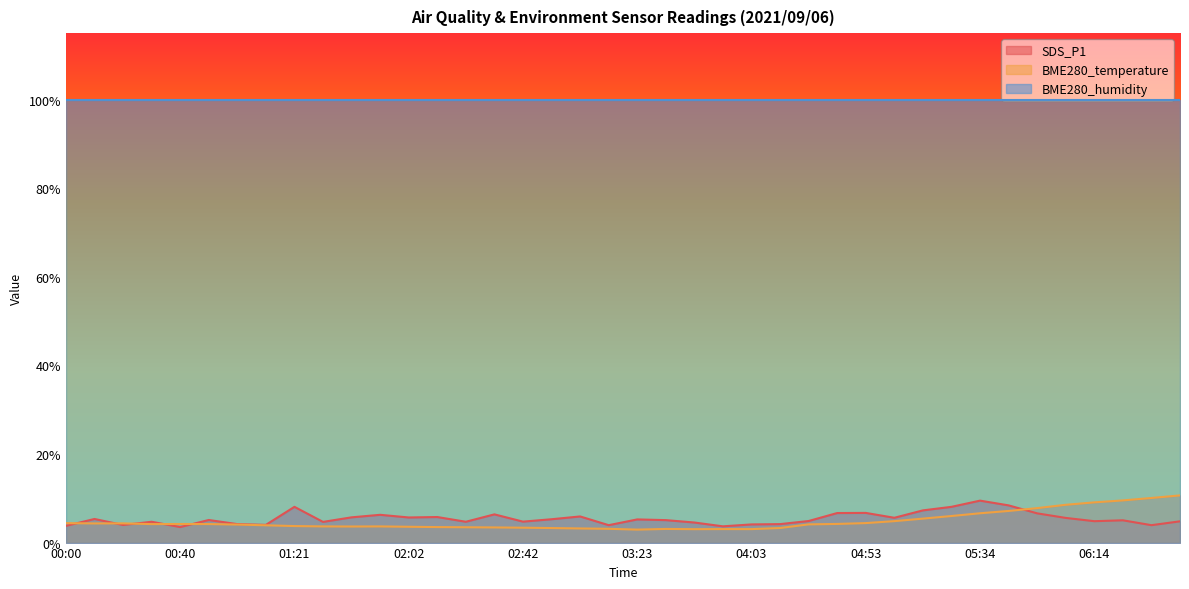

True or false: BME280_humidity and SDS_P1 cross at least once.

False